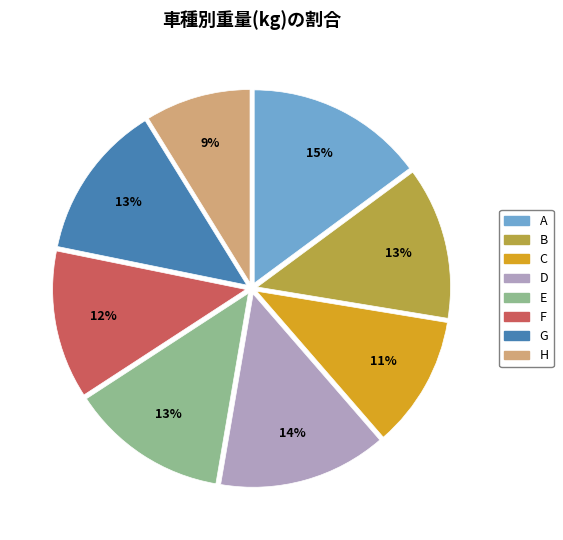

Is it true that E is 7% of the pie?

False